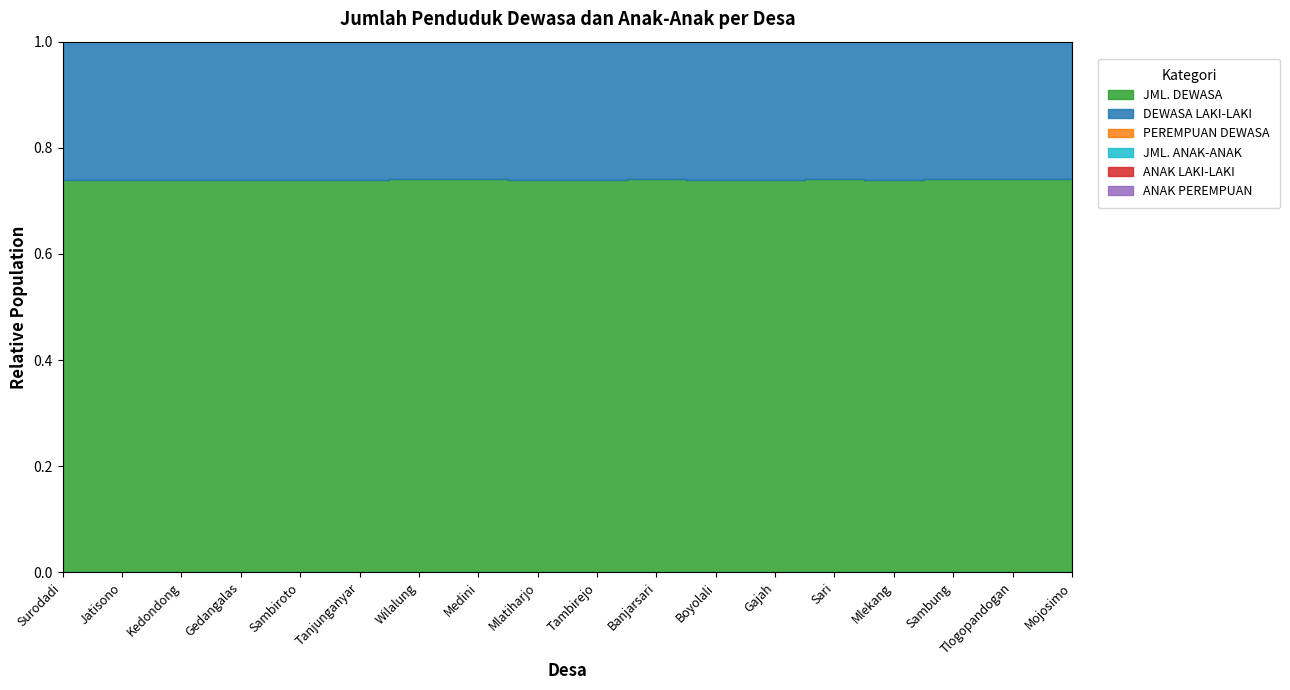

Reading left to right, transcribe all the data shown in this chart.

JML. DEWASA: Surodadi=1083	Jatisono=2129	Kedondong=3390	Gedangalas=2074	Sambiroto=1128	Tanjunganyar=1945	Wilalung=1793	Medini=1649	Mlatiharjo=1777	Tambirejo=1428	Banjarsari=2230	Boyolali=851	Gajah=2456	Sari=2623	Mlekang=1854	Sambung=1686	Tlogopandogan=1275	Mojosimo=998
DEWASA LAKI-LAKI: Surodadi=540	Jatisono=1031	Kedondong=1643	Gedangalas=1053	Sambiroto=559	Tanjunganyar=954	Wilalung=829	Medini=777	Mlatiharjo=853	Tambirejo=700	Banjarsari=1024	Boyolali=413	Gajah=1208	Sari=1232	Mlekang=895	Sambung=814	Tlogopandogan=620	Mojosimo=476
PEREMPUAN DEWASA: Surodadi=543	Jatisono=1098	Kedondong=1747	Gedangalas=1021	Sambiroto=569	Tanjunganyar=991	Wilalung=964	Medini=872	Mlatiharjo=924	Tambirejo=728	Banjarsari=1206	Boyolali=438	Gajah=1248	Sari=1391	Mlekang=959	Sambung=872	Tlogopandogan=655	Mojosimo=522
JML. ANAK-ANAK: Surodadi=381	Jatisono=748	Kedondong=1190	Gedangalas=729	Sambiroto=396	Tanjunganyar=684	Wilalung=629	Medini=575	Mlatiharjo=625	Tambirejo=502	Banjarsari=781	Boyolali=299	Gajah=863	Sari=920	Mlekang=653	Sambung=591	Tlogopandogan=447	Mojosimo=349
ANAK LAKI-LAKI: Surodadi=198	Jatisono=380	Kedondong=605	Gedangalas=387	Sambiroto=206	Tanjunganyar=352	Wilalung=306	Medini=284	Mlatiharjo=314	Tambirejo=258	Banjarsari=377	Boyolali=153	Gajah=445	Sari=455	Mlekang=331	Sambung=300	Tlogopandogan=228	Mojosimo=175
ANAK PEREMPUAN: Surodadi=183	Jatisono=368	Kedondong=585	Gedangalas=342	Sambiroto=190	Tanjunganyar=332	Wilalung=323	Medini=291	Mlatiharjo=311	Tambirejo=244	Banjarsari=404	Boyolali=146	Gajah=418	Sari=465	Mlekang=322	Sambung=291	Tlogopandogan=219	Mojosimo=174